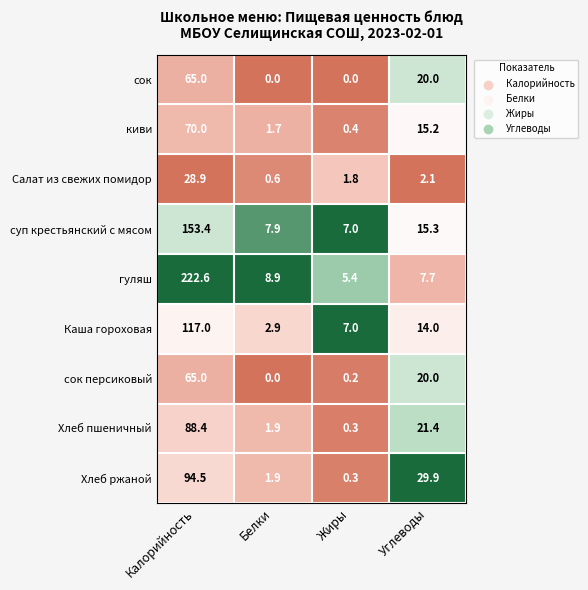

At how many categories does at least one series exceed 0?

4